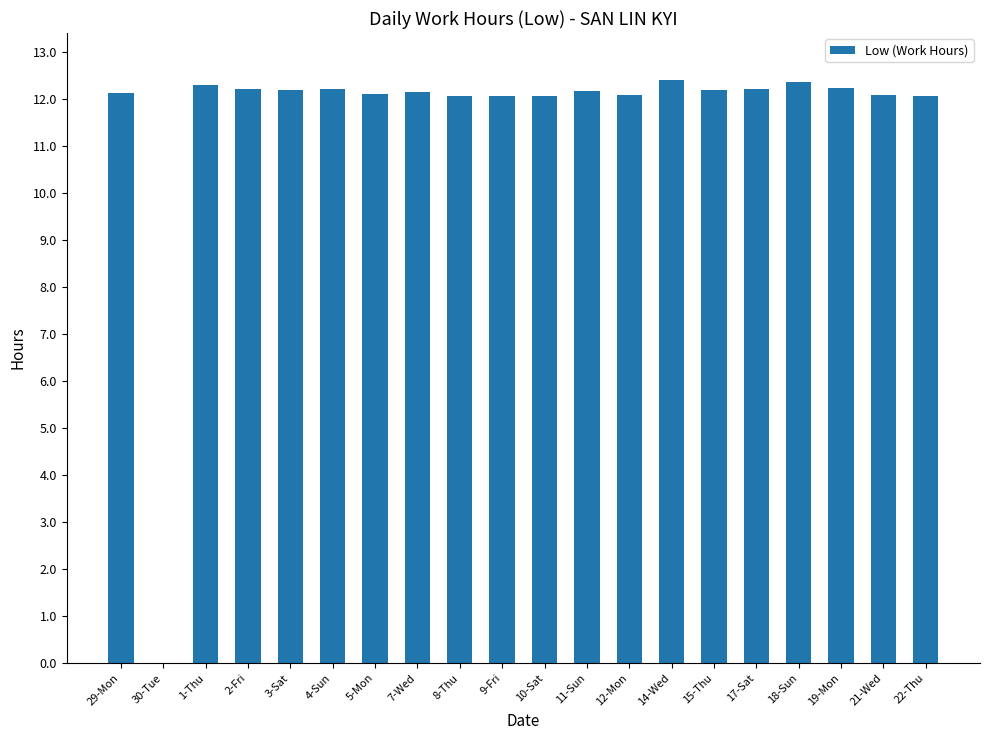

How many values exceed 12?

19